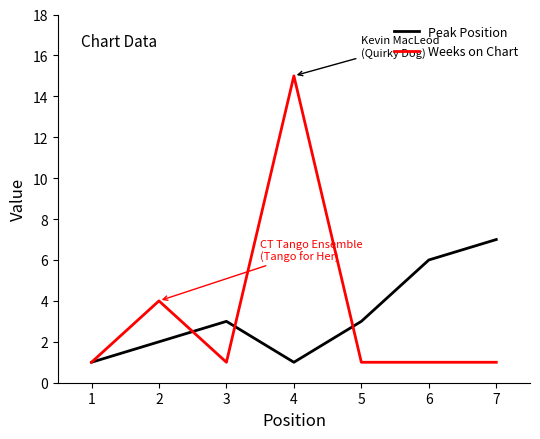

Rank the series by their maximum value, from lowest to highest.

Peak Position, Weeks on Chart